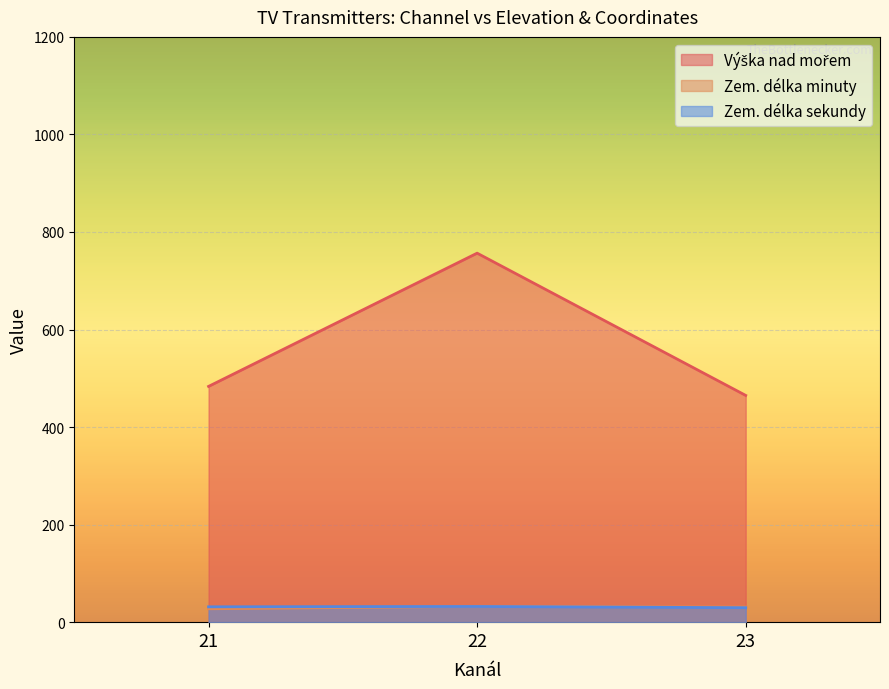

At which label does Zem. délka minuty reach its minimum?

21